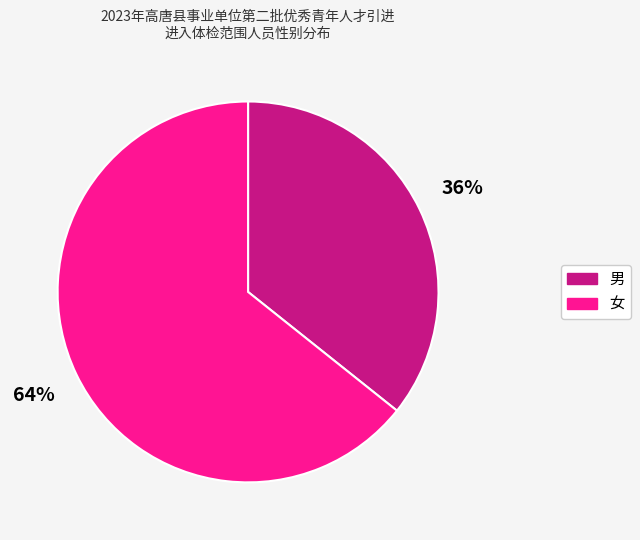

Rank the categories by value from lowest to highest.

男, 女